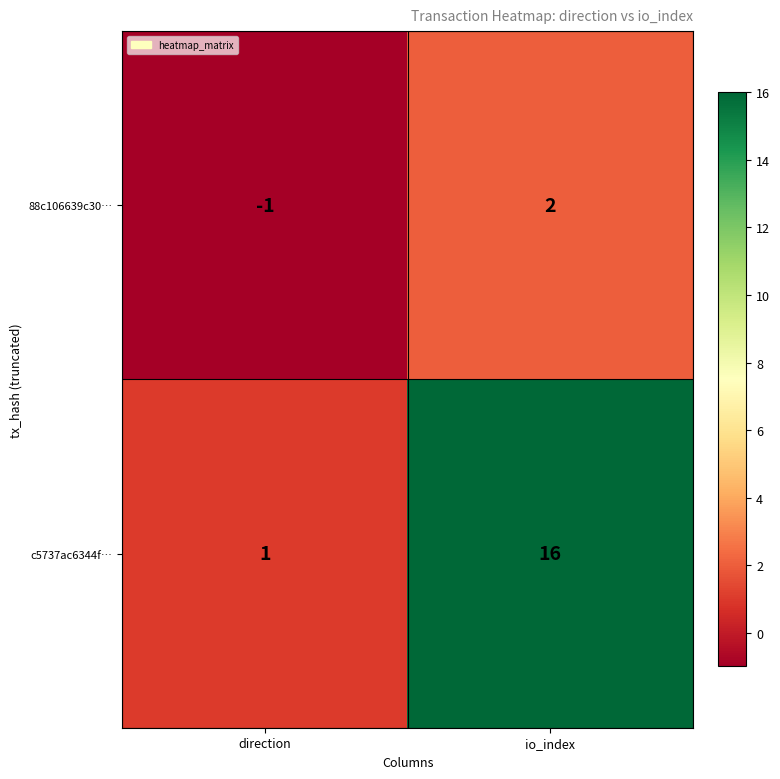

True or false: c5737ac6344f… has a value of 16 at io_index.

True